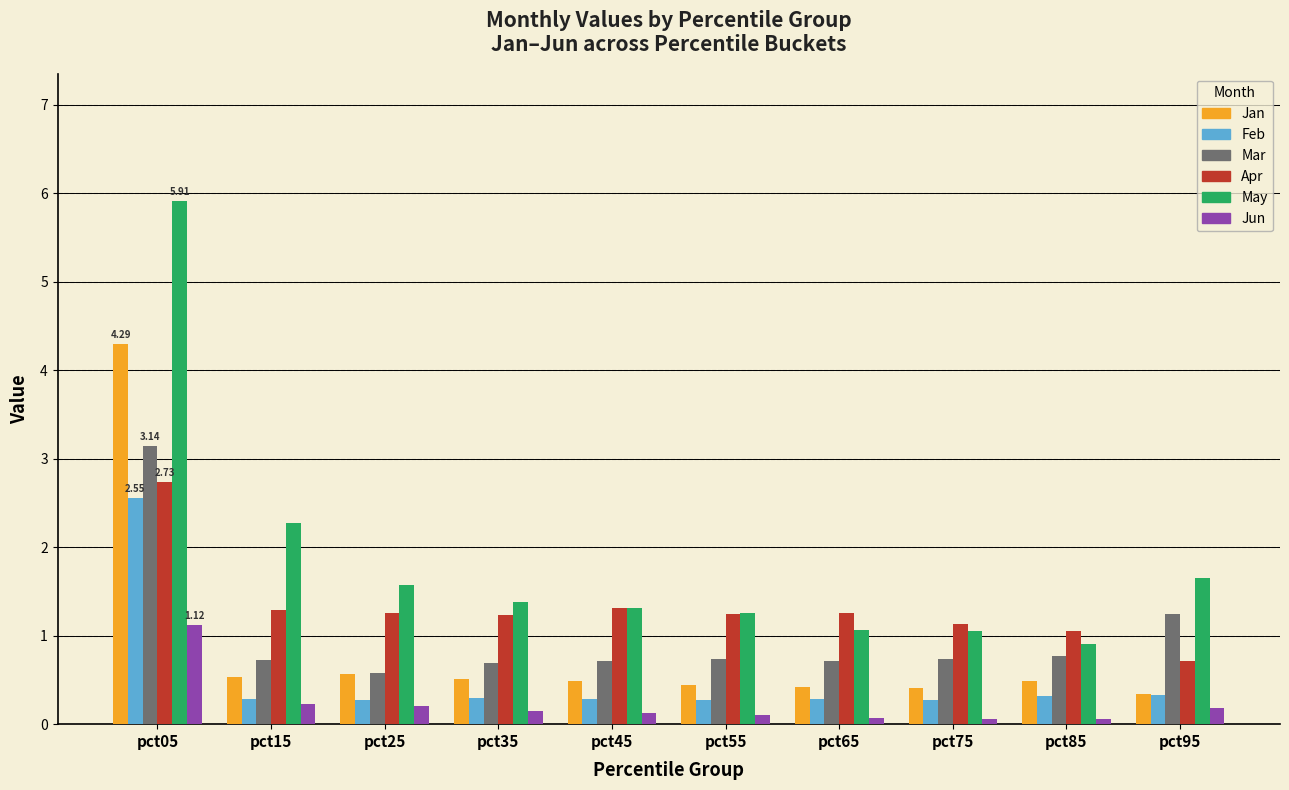

What is the difference between the maximum and minimum values in the May series?

5.0